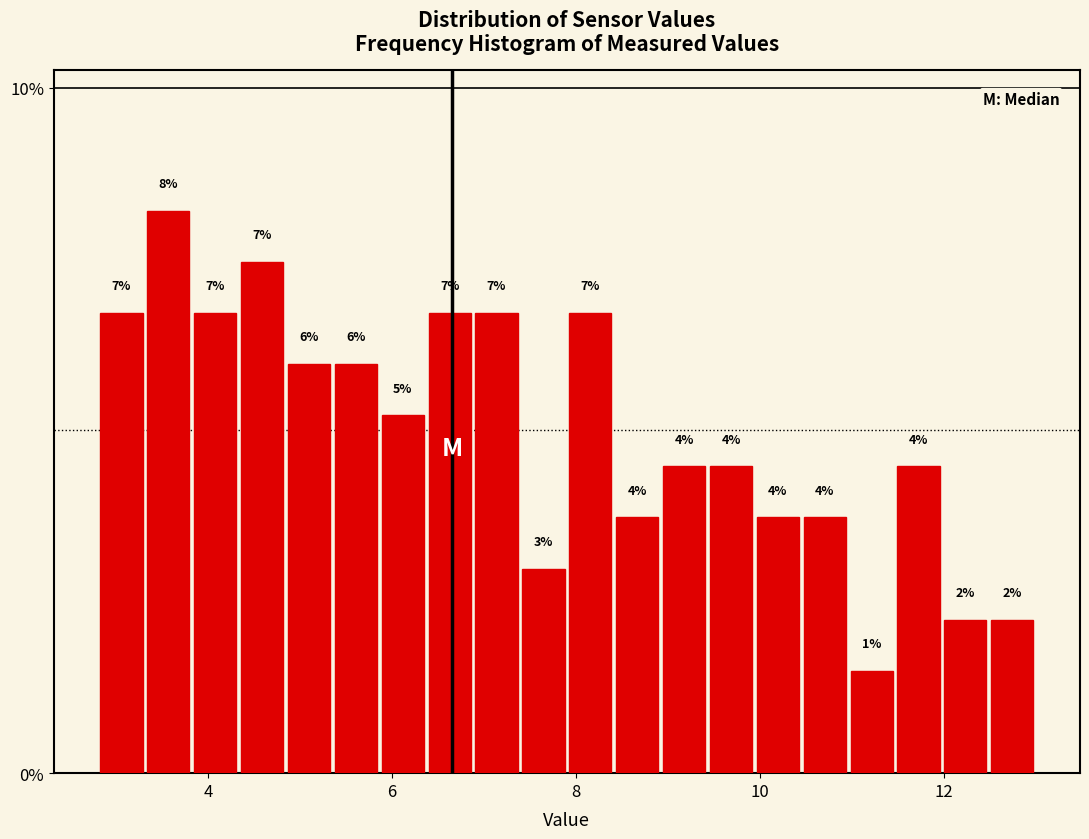

Read against the x-axis, roughly where is the centre of the tallest bar?

3.6